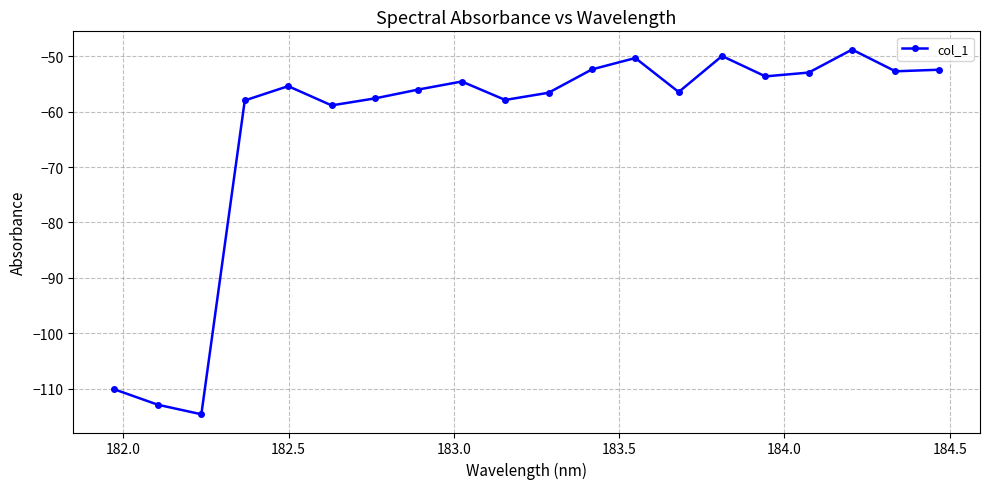

Count the number of data series in this chart.

1